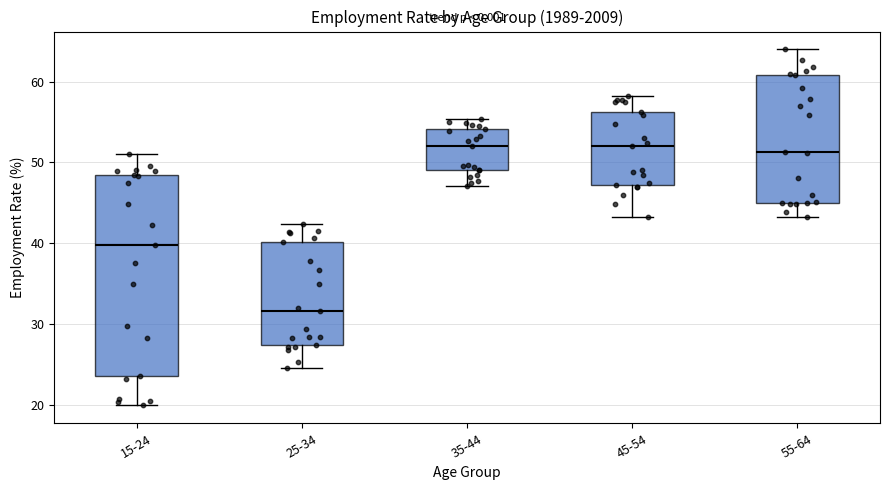

Which box is the tallest, from its lower edge to its upper edge?

15-24